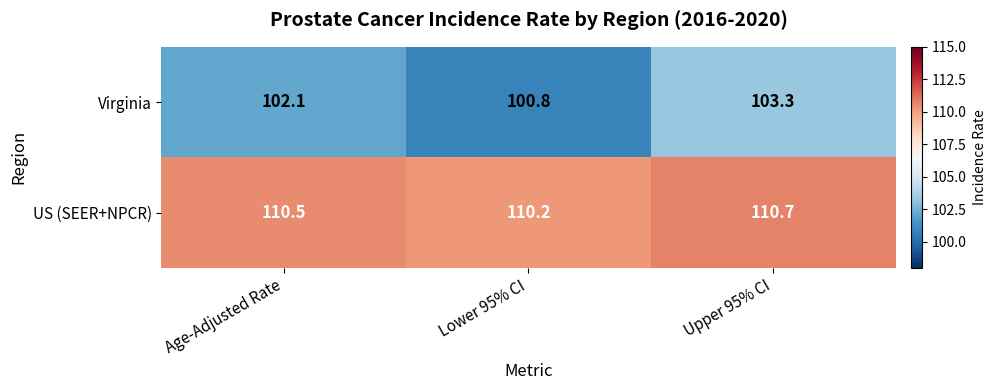

Is it true that Virginia equals 103.3 at Upper 95% CI?

True